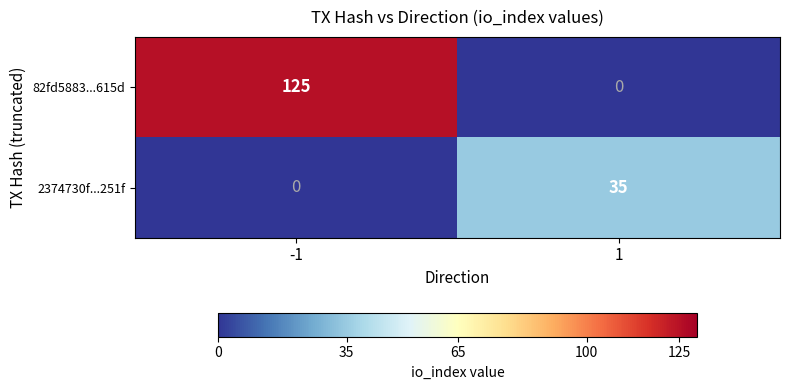

What is the sum of all 82fd5883...615d values?

125